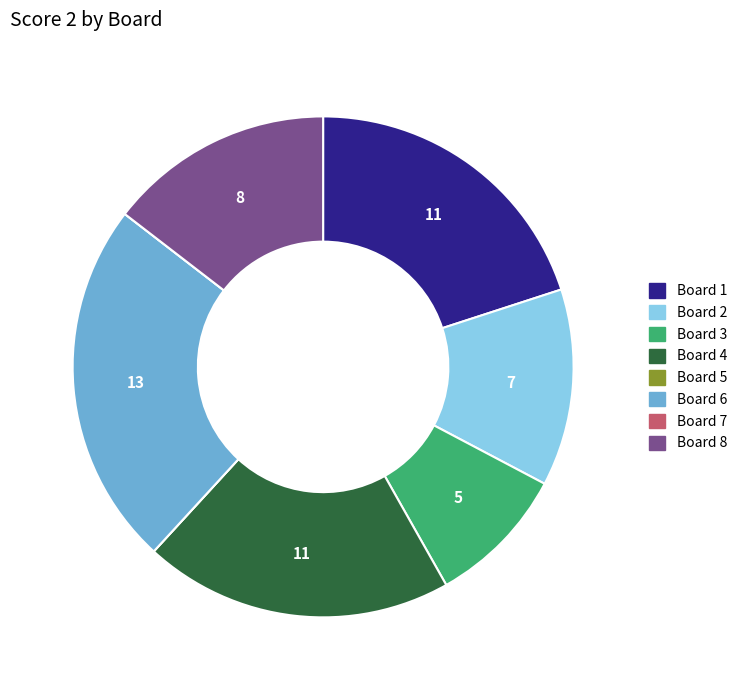

Which slice is the largest?

Board 6